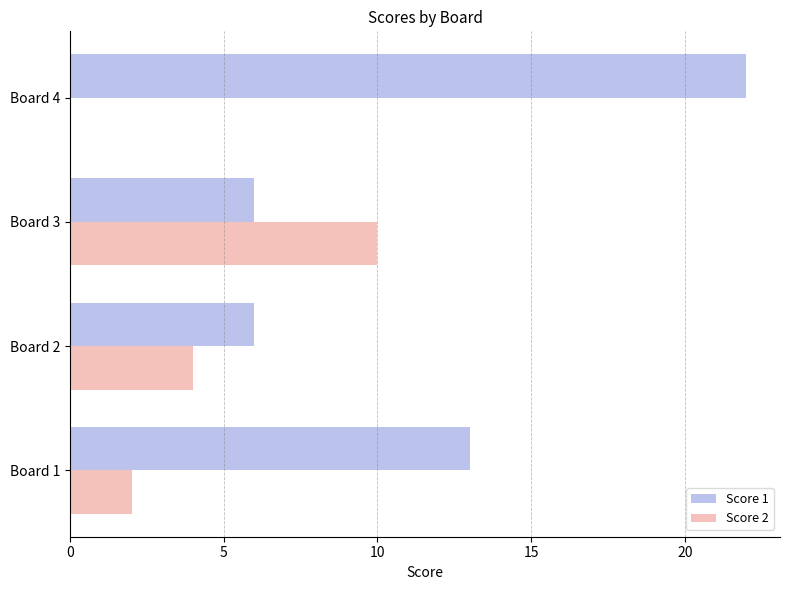

At which label is Score 2 closest to 5?

Board 2